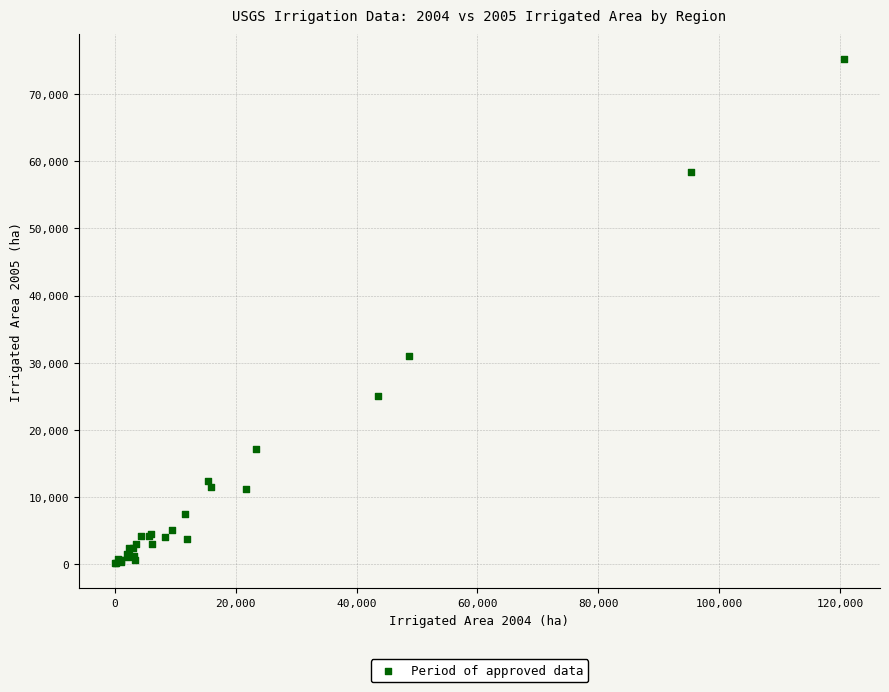

What Y value in the scatter plot is closest to 37663?

31015.2